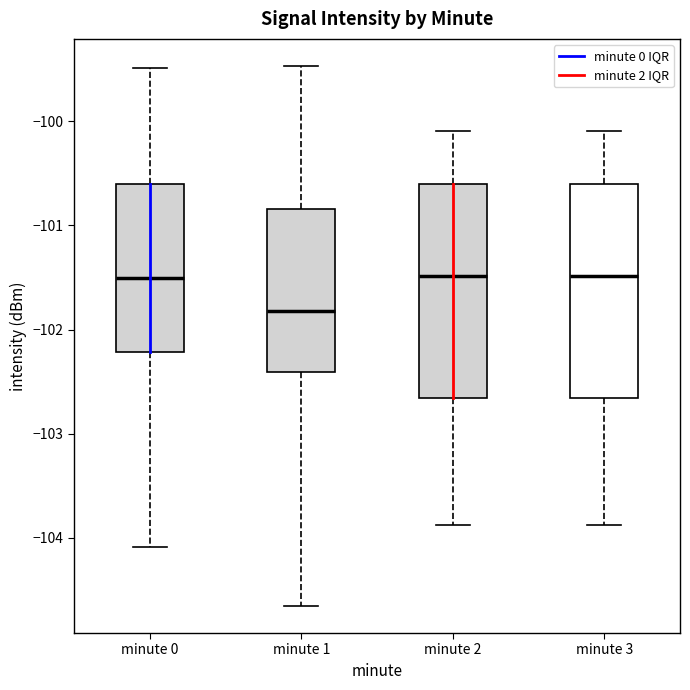

Reading left to right, transcribe this box plot: for each box, give where its median line is, the range the box spans, and where its two whiskers end, as read against the y-axis. The values are not printed on the chart, so give them approximately, as read against the axis.

minute 0: median -101.5, box -102.2 to -100.6, whiskers -104.1 to -99.5
minute 1: median -101.8, box -102.4 to -100.8, whiskers -104.7 to -99.5
minute 2: median -101.5, box -102.7 to -100.6, whiskers -103.9 to -100.1
minute 3: median -101.5, box -102.7 to -100.6, whiskers -103.9 to -100.1